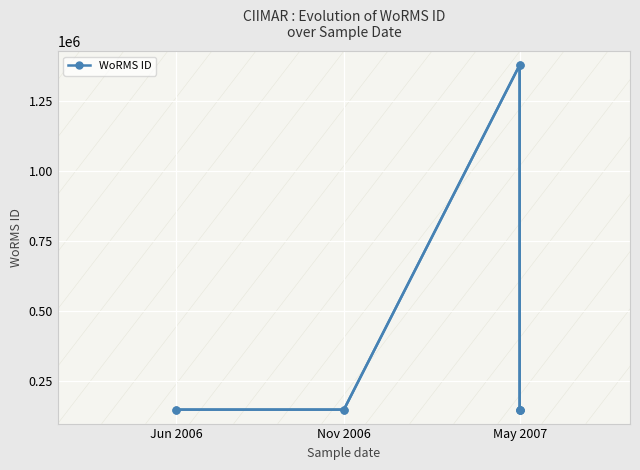

What is the sum of all values?

1966770